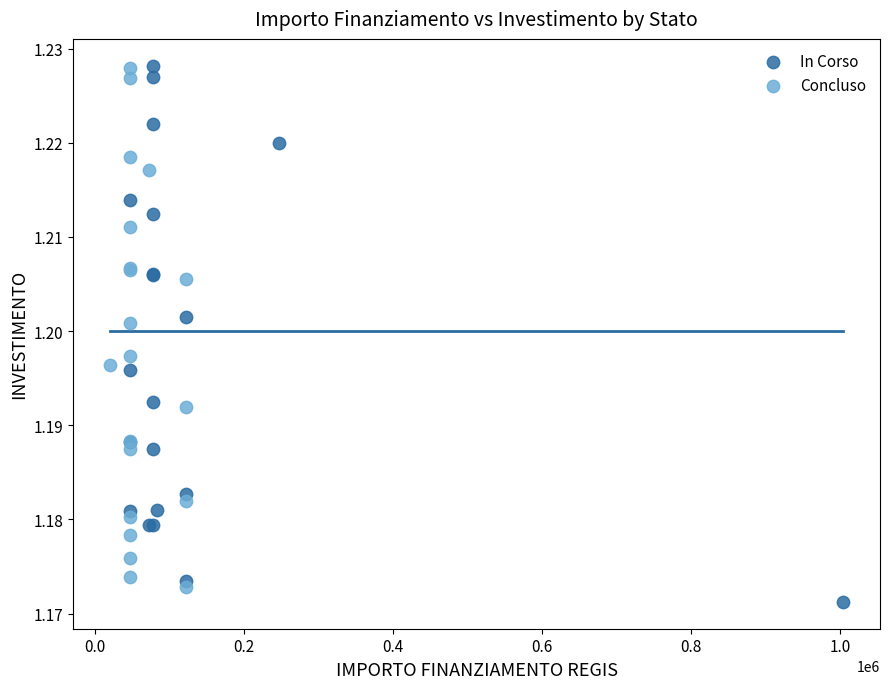

What are all the series names shown in the legend?

In Corso, Concluso